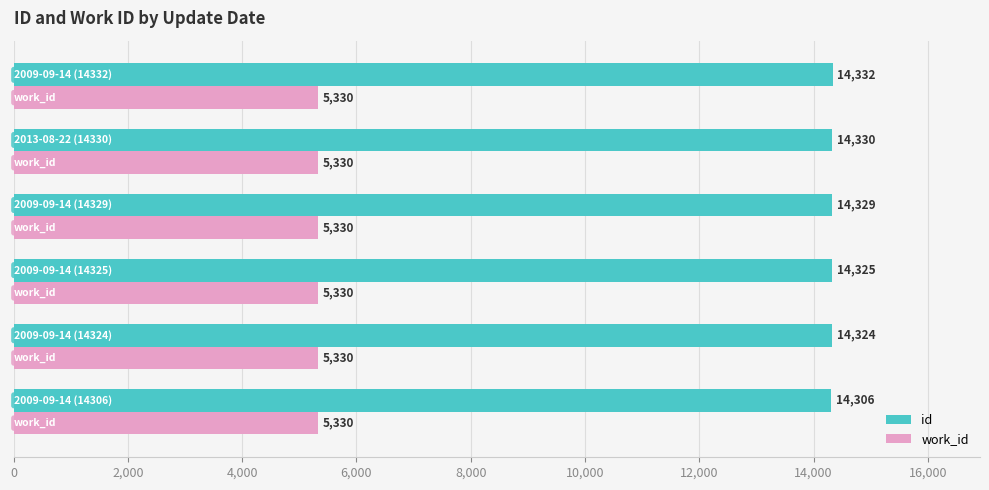

Which series has the widest spread of values?

id